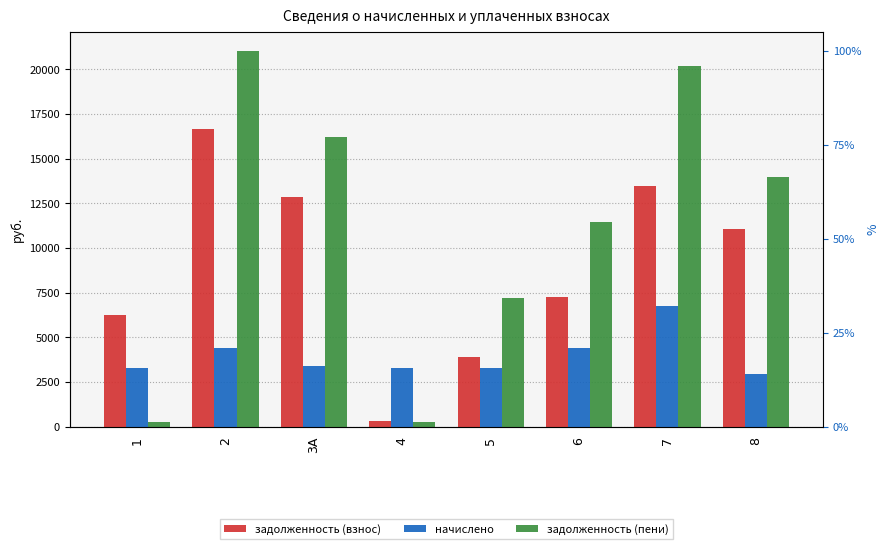

Rank the categories by задолженность (взнос) value from lowest to highest.

4, 5, 1, 6, 8, 3А, 7, 2